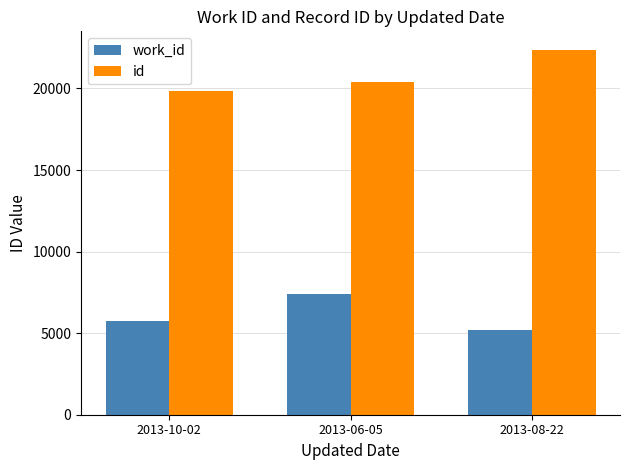

Is it true that work_id equals 8296 at 2013-10-02?

False